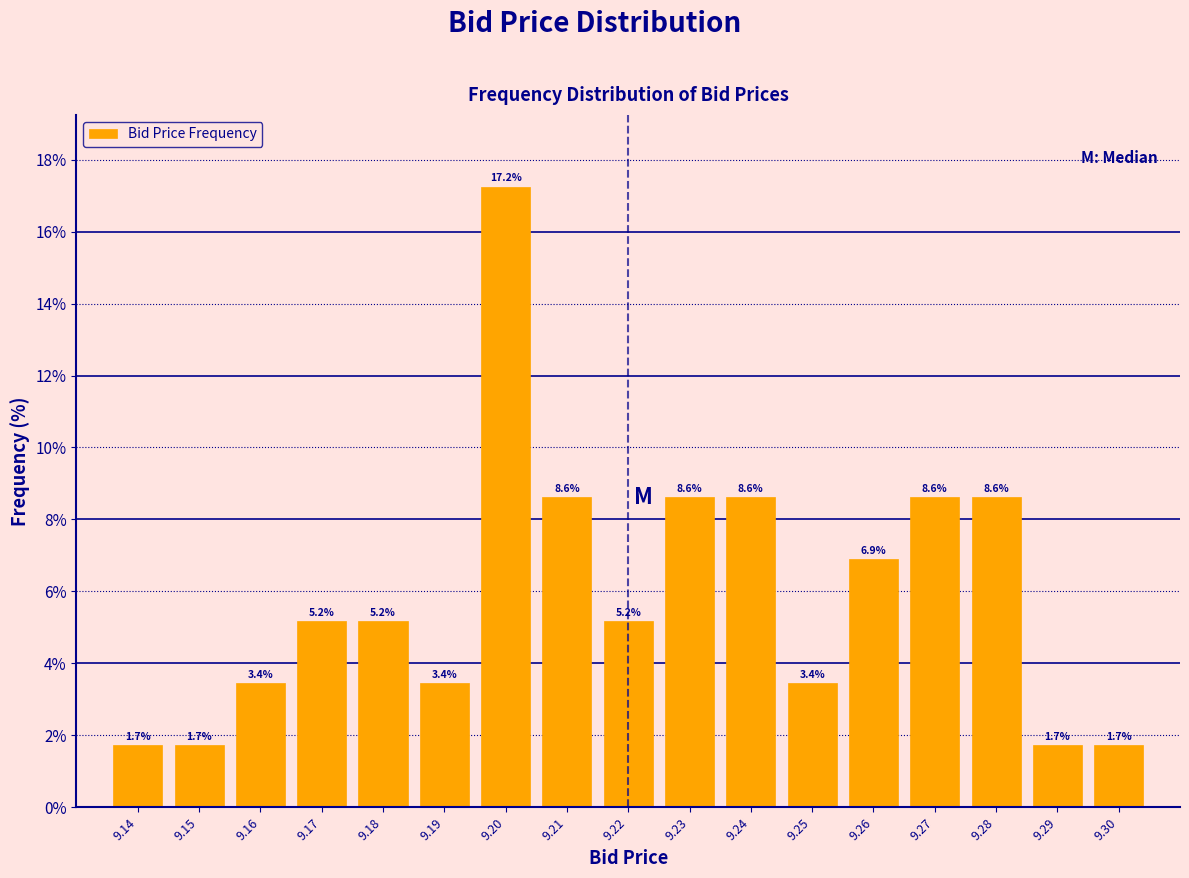

Reading right to left, what are all the values shown in this chart?

1.7	1.7	8.6	8.6	6.9	3.4	8.6	8.6	5.2	8.6	17.2	3.4	5.2	5.2	3.4	1.7	1.7